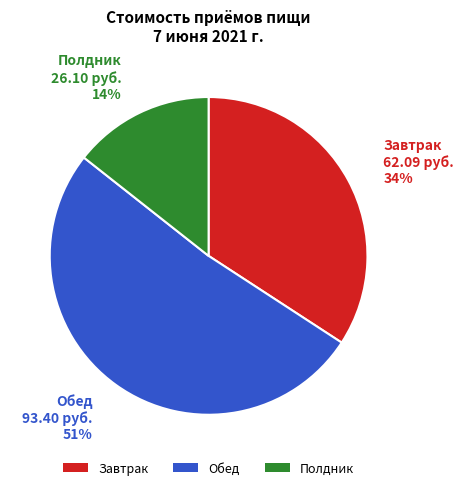

Count the number of slices in the pie.

3